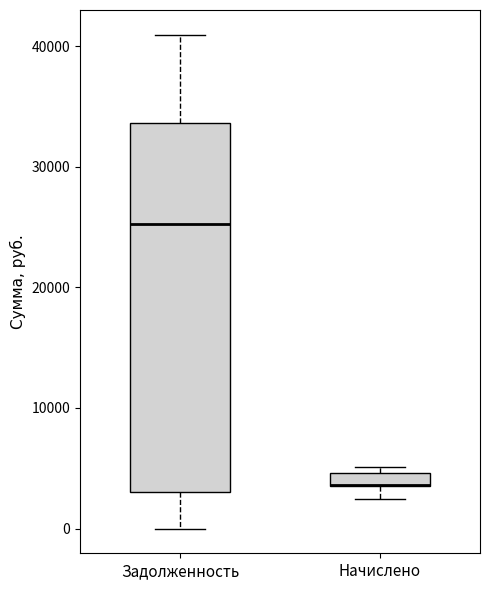

Where does the upper whisker of the box for Задолженность end on the y-axis? The values are not printed on the chart, so give them approximately, as read against the axis.

41000